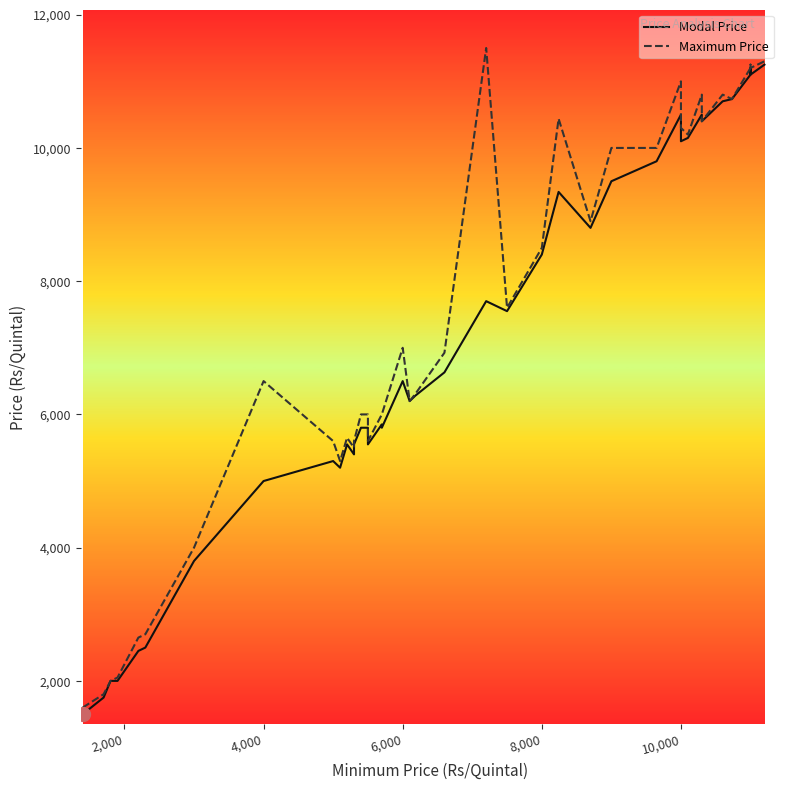

True or false: Maximum Price and Modal Price intersect in this chart.

False